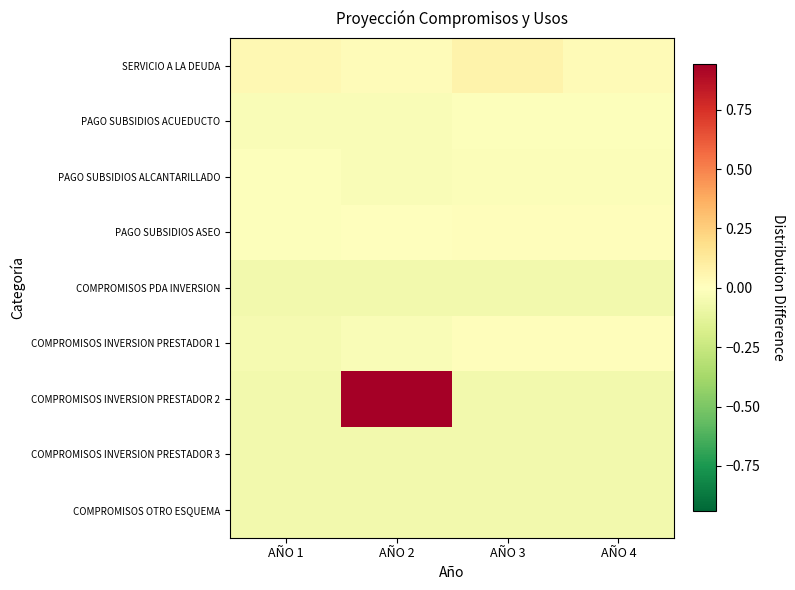

Between AÑO 2 and AÑO 4, which series saw the biggest shift?

COMPROMISOS INVERSION PRESTADOR 2